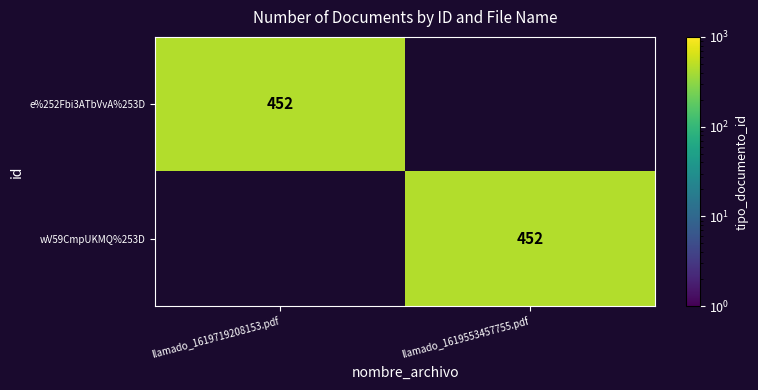

The e%252Fbi3ATbVvA%253D series shows 239 at llamado_1619719208153.pdf. True or false?

False